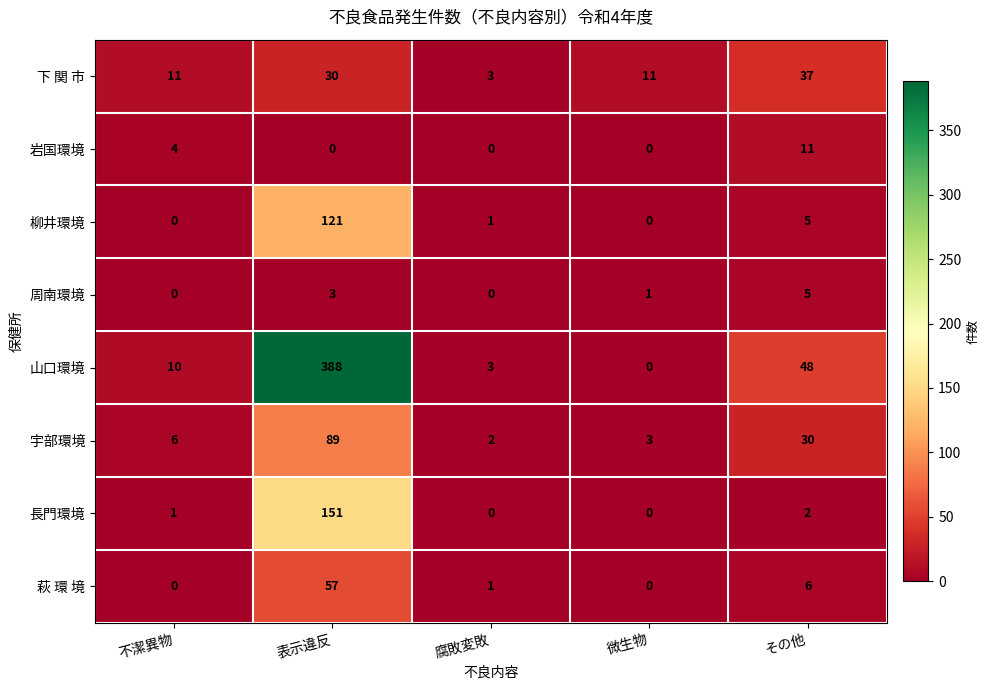

Is the value of 萩 環 境 at 表示違反 greater than the value of 柳井環境 at 微生物?

Yes